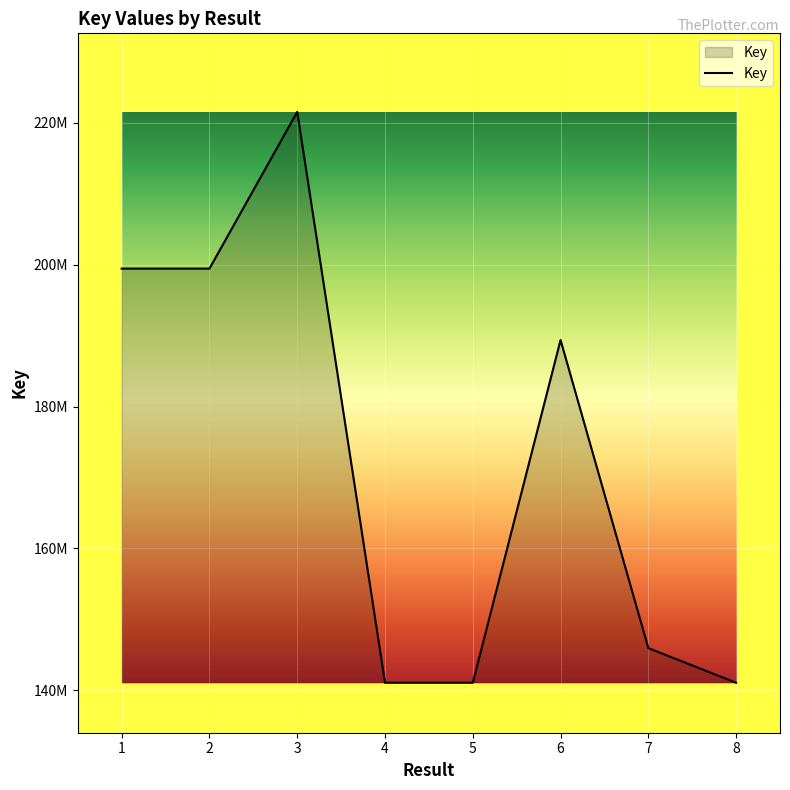

The value at 2 is 199453934. True or false?

True